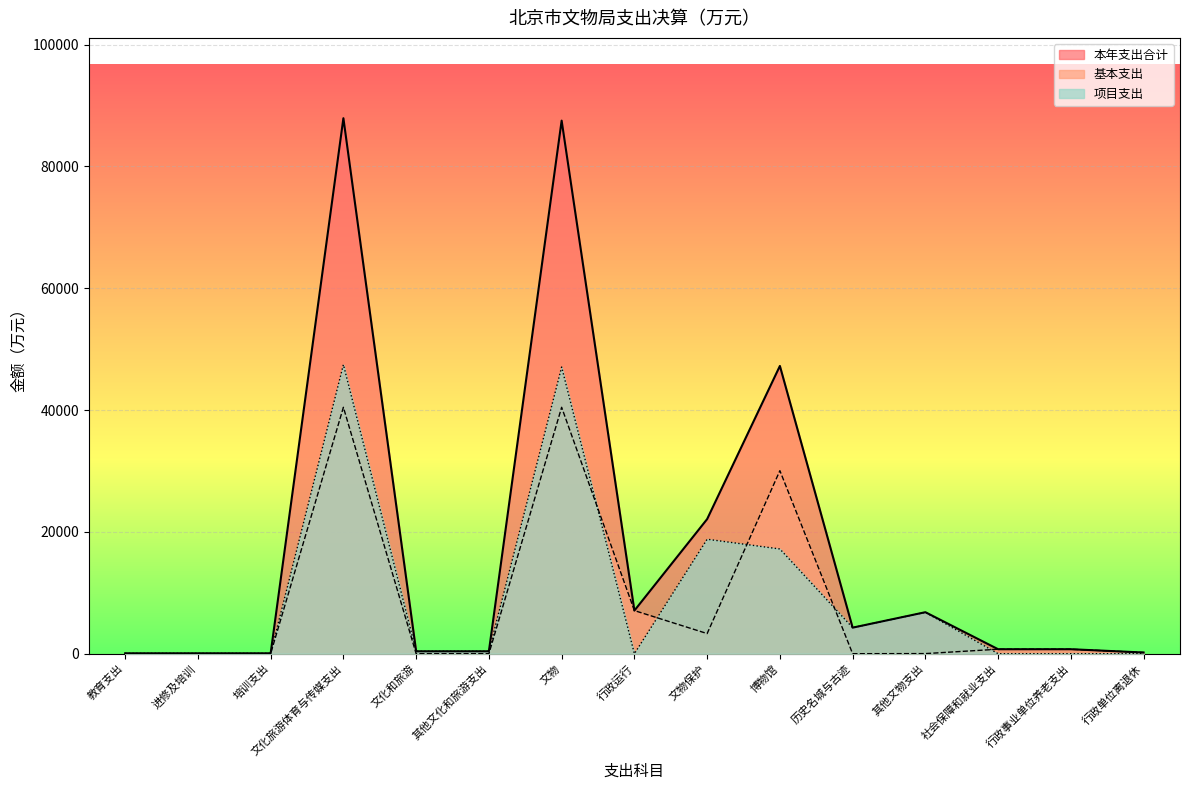

How many values in the 基本支出 series are below 196?

7